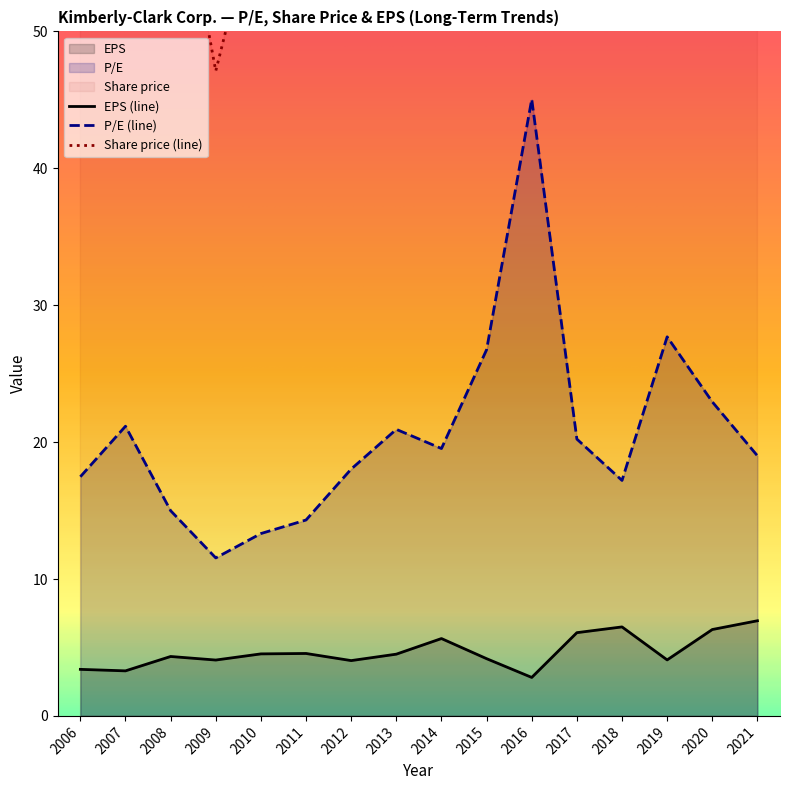

True or false: P/E and EPS cross at least once.

False